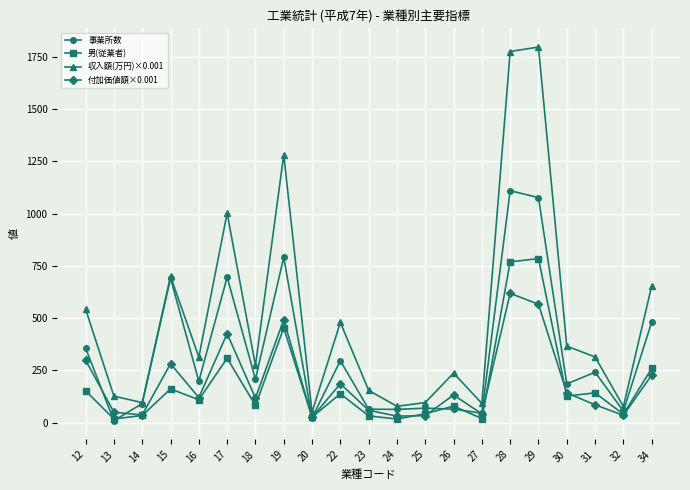

What is the total value across all series at 23?

308.7